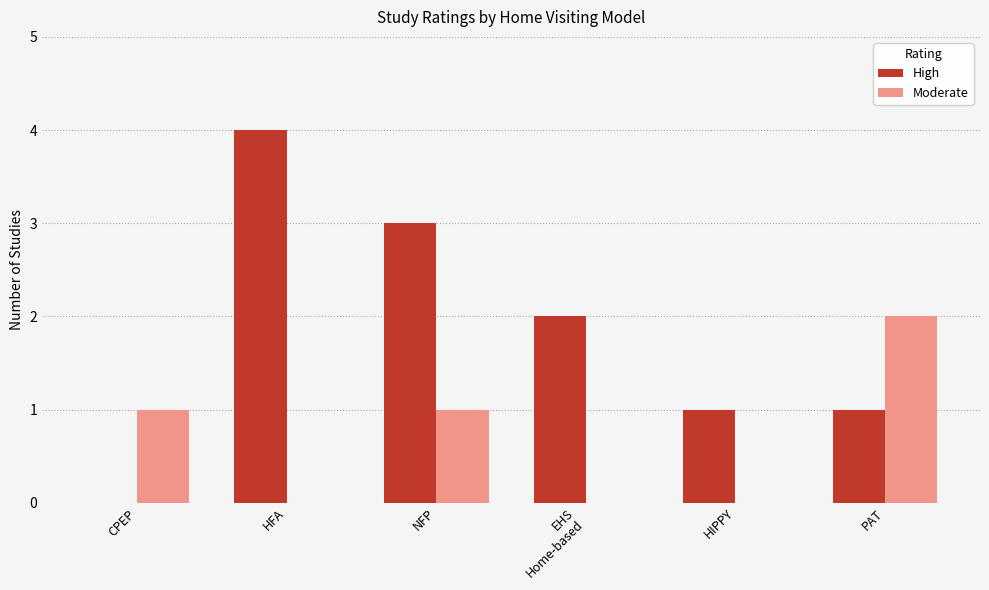

The High series shows 0 at CPEP. True or false?

True